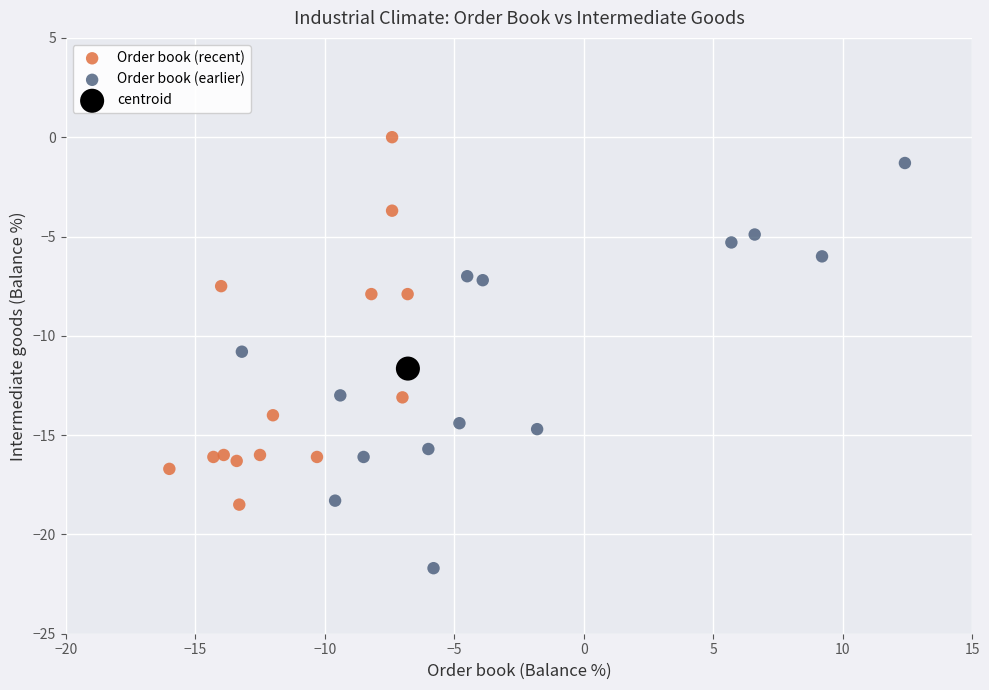

What are all the series names shown in the legend?

Order book (recent), Order book (earlier), centroid